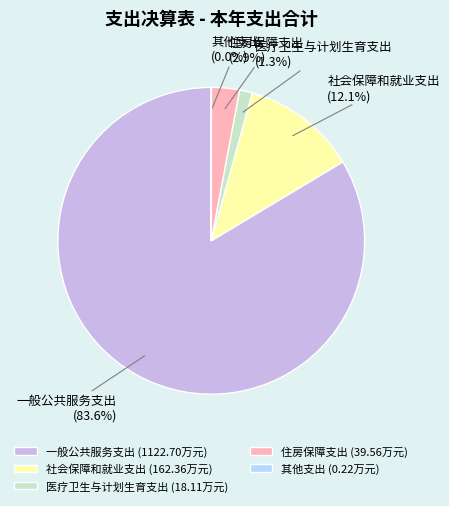

To the nearest percent, what portion does 一般公共服务支出 represent?

84%